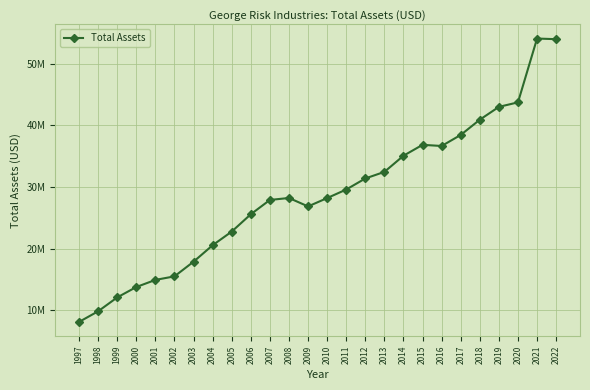

What is the change in value from 1997 to 2012?

+23323000